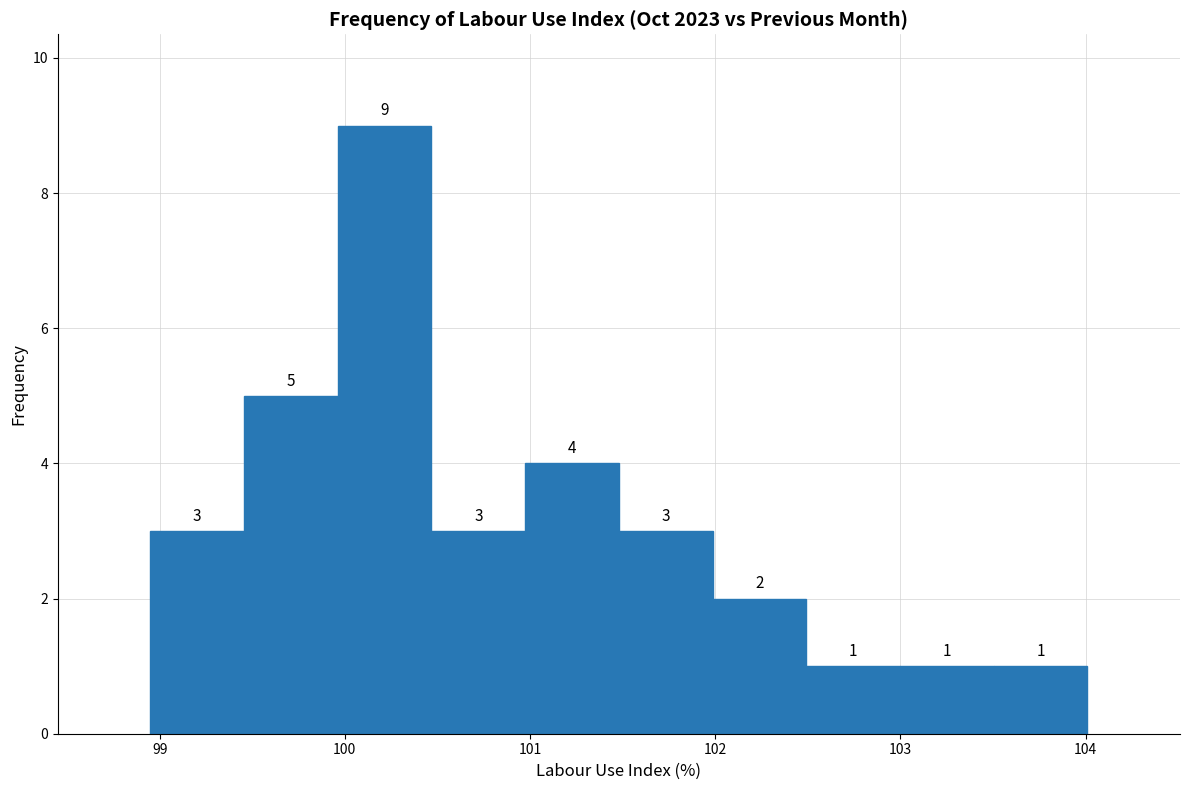

Reading left to right, transcribe this chart: for each bar, give the range it covers on the x-axis and its height. The bar edges are not printed on the chart, so give them approximately, as read against the axis.

99.0 to 99.5: 3
99.5 to 100.0: 5
100.0 to 100.5: 9
100.5 to 101.0: 3
101.0 to 101.5: 4
101.5 to 102.0: 3
102.0 to 102.5: 2
102.5 to 103.0: 1
103.0 to 103.5: 1
103.5 to 104.0: 1